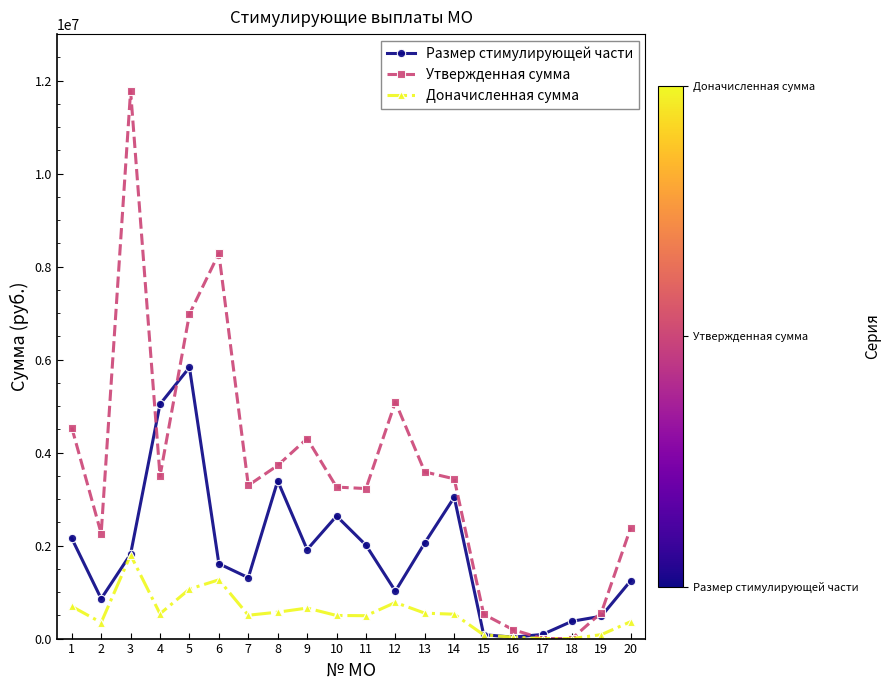

Which series ends up on top after the final intersection of Утвержденная сумма and Размер стимулирующей части?

Утвержденная сумма